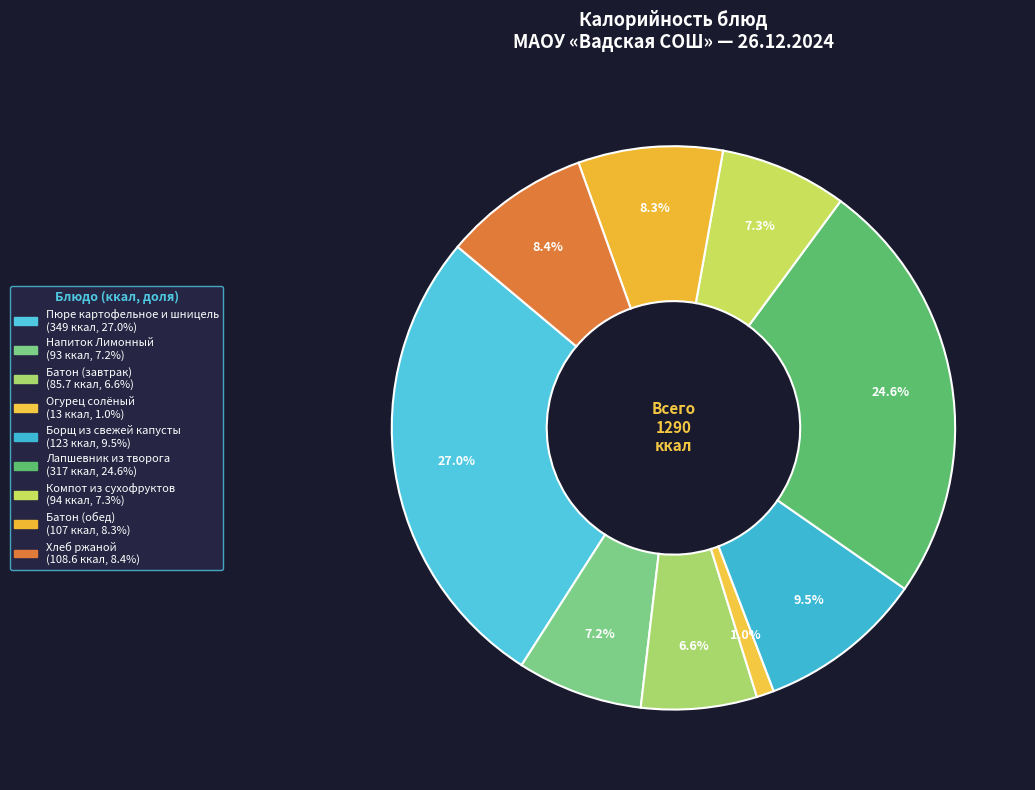

Which has a higher value, Лапшевник из творога or Напиток Лимонный?

Лапшевник из творога